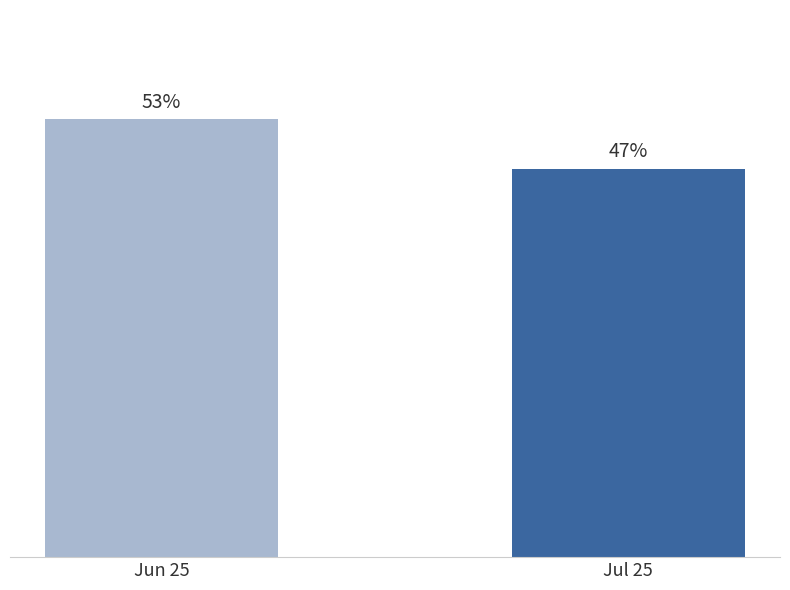

What is the label of the 1st bar from the right?

Jul 25